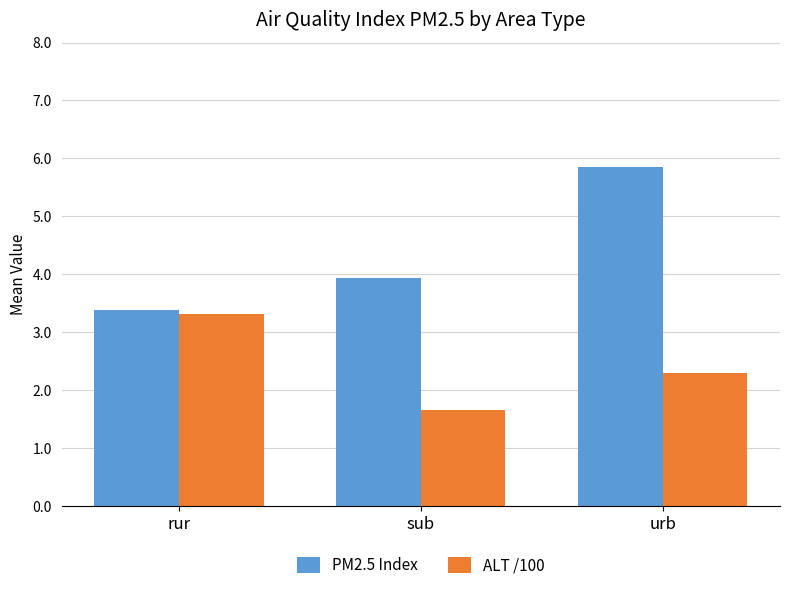

Does the chart contain stacked bars?

No